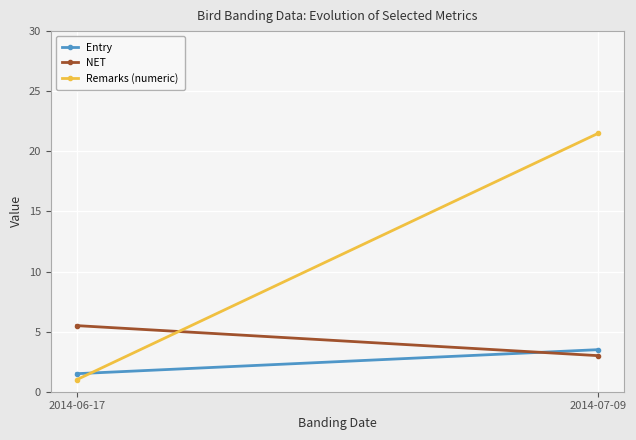

What is the highest value of the Remarks (numeric) series?

21.5